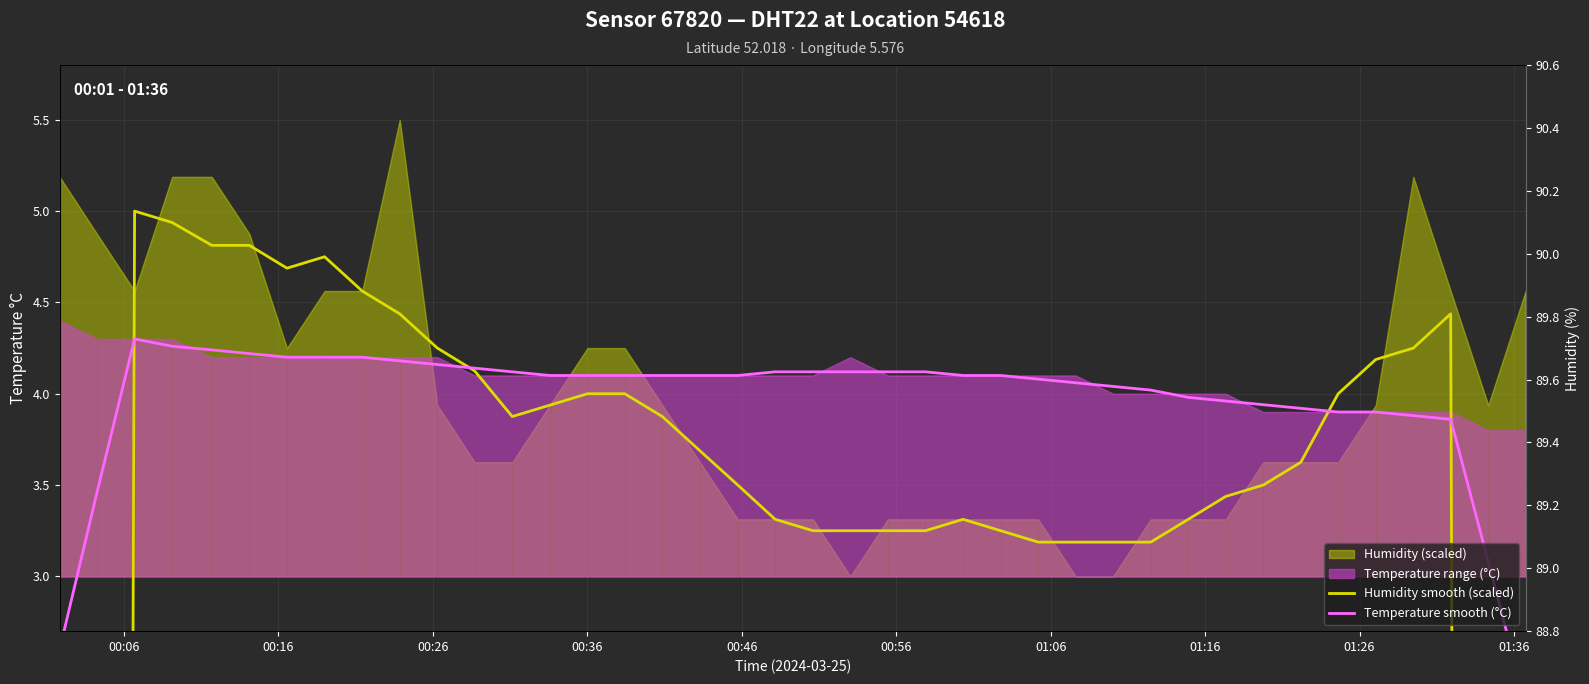

What is the difference between the maximum and minimum values in the Temperature smooth (°C) series?

2.0